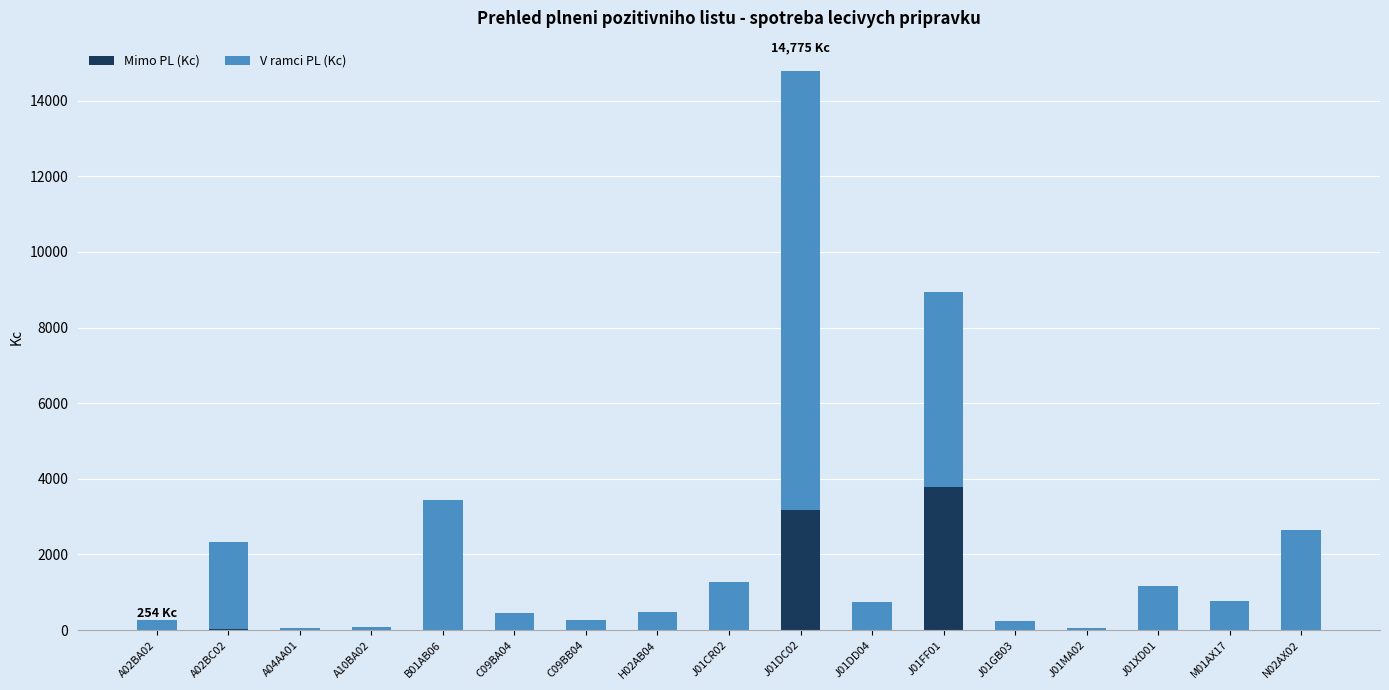

Are the bars grouped side by side (vs. stacked)?

No